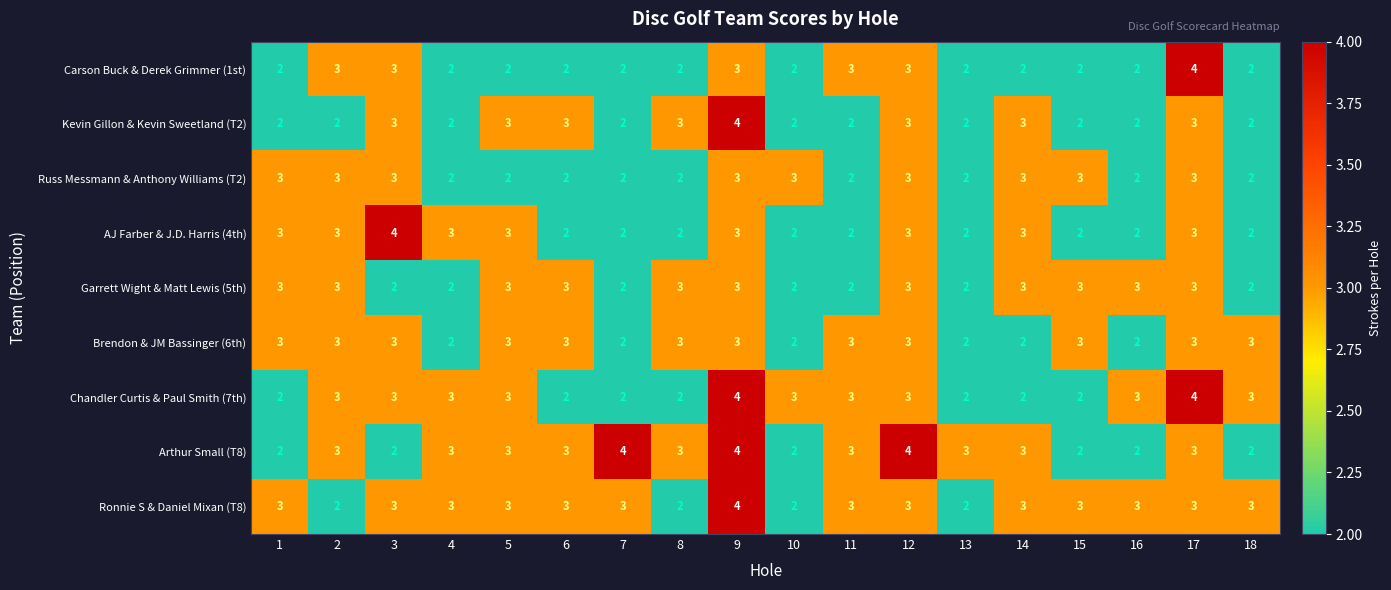

What is the maximum value shown in the chart?

4